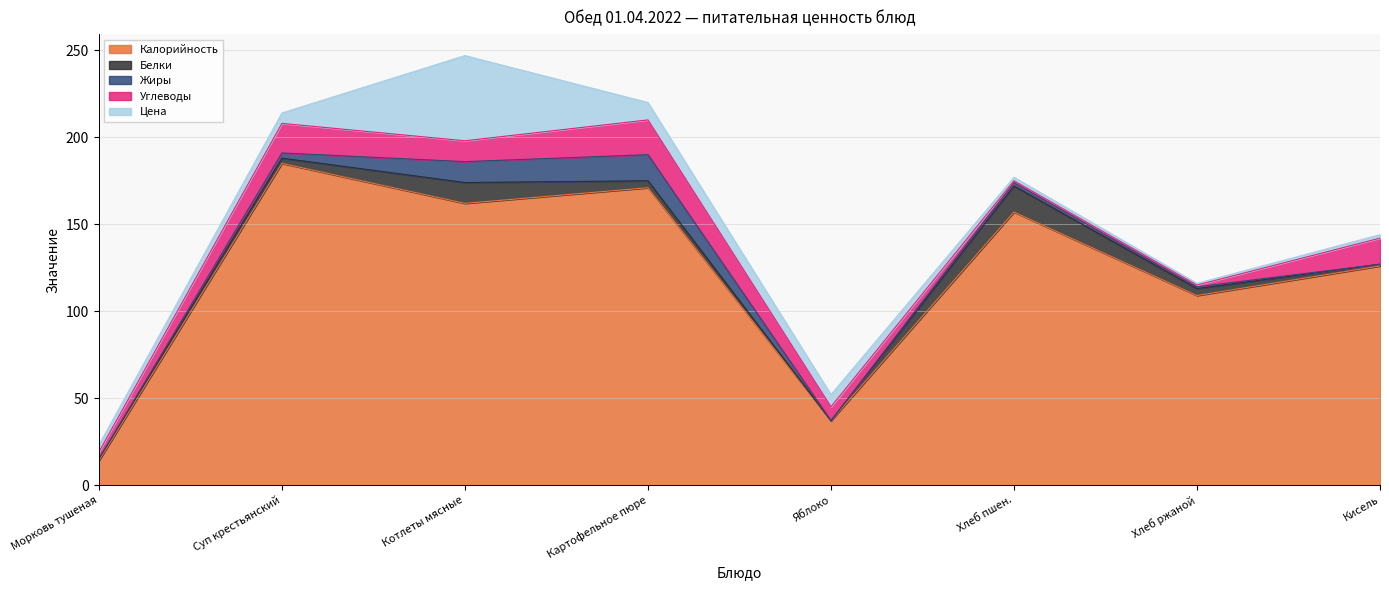

Which series has the widest spread of values?

Калорийность